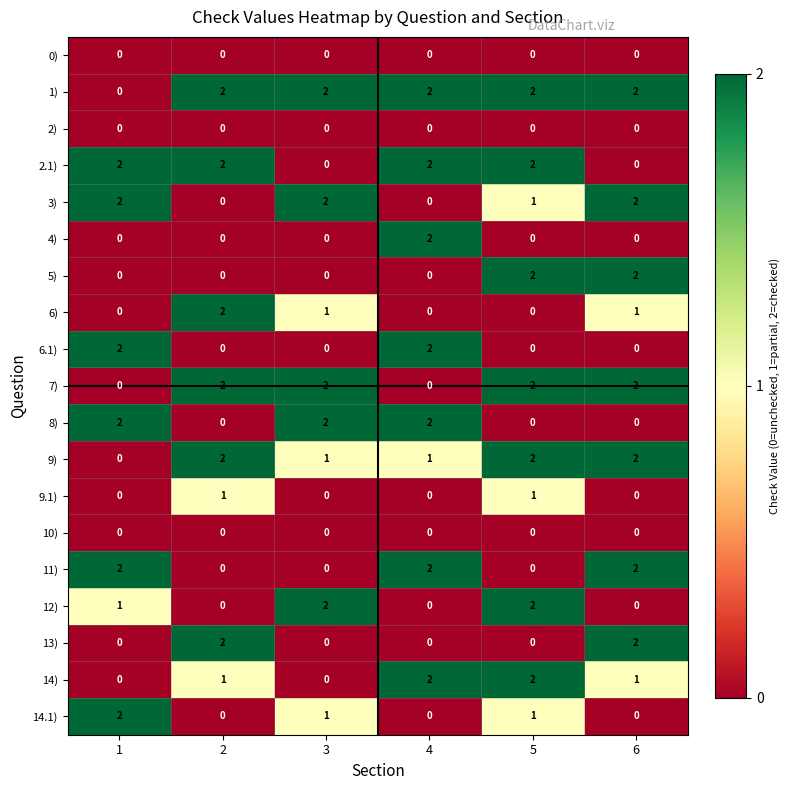

The 13) series shows 0 at 3. True or false?

True